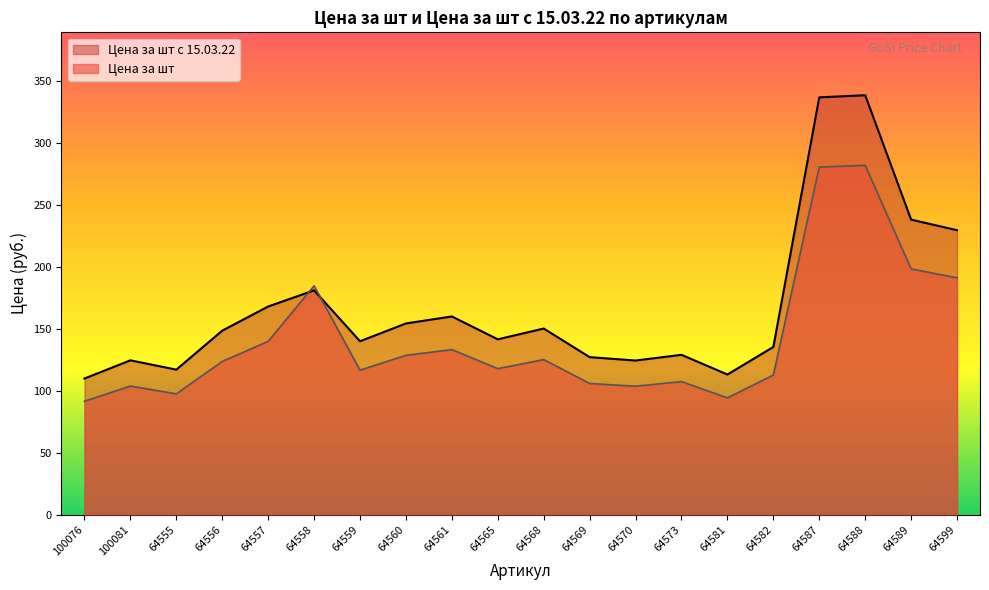

Count the number of categories in the chart.

20